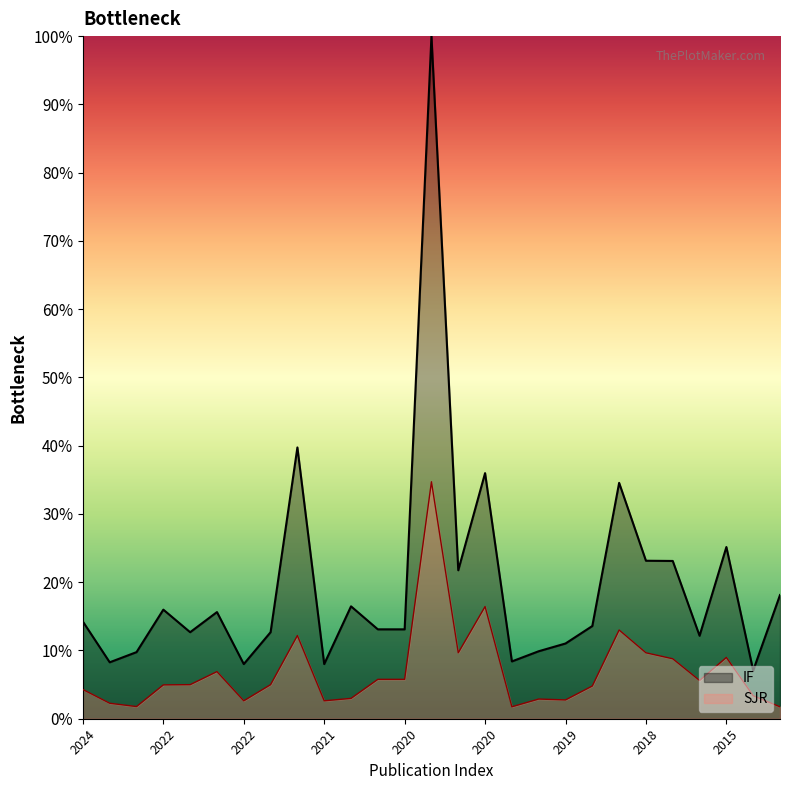

Is it true that IF equals 3.8 at 2013?

False